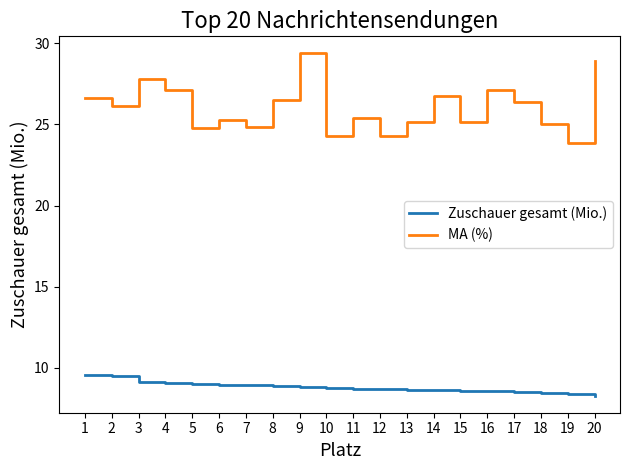

Does the chart display data point markers on the line(s)?

No